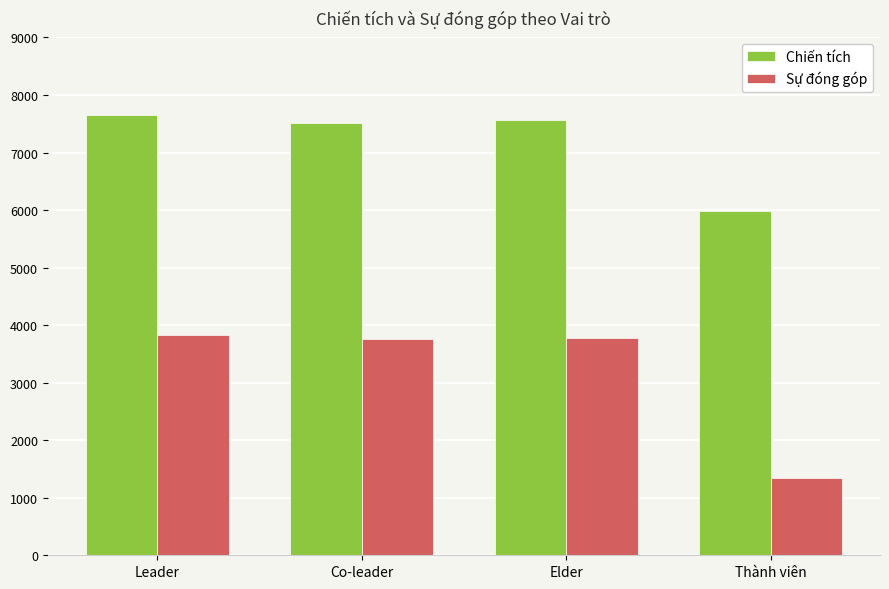

What is the label of the 1st bar from the left?

Leader